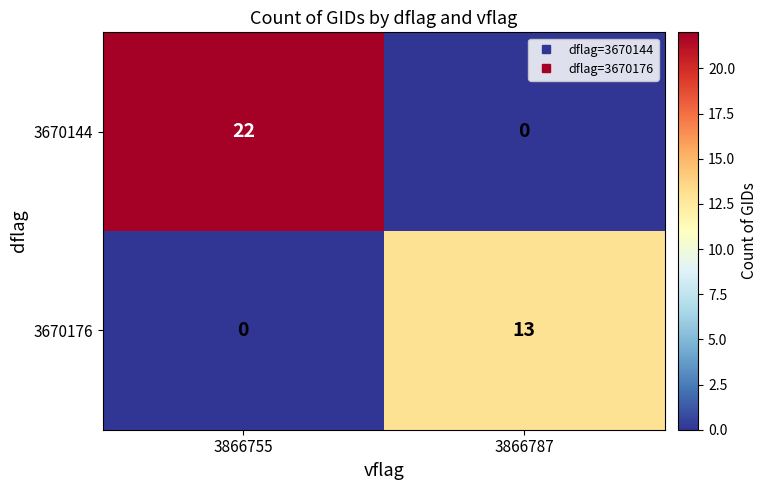

Rank the series at 3866787 from highest to lowest value.

3670176, 3670144